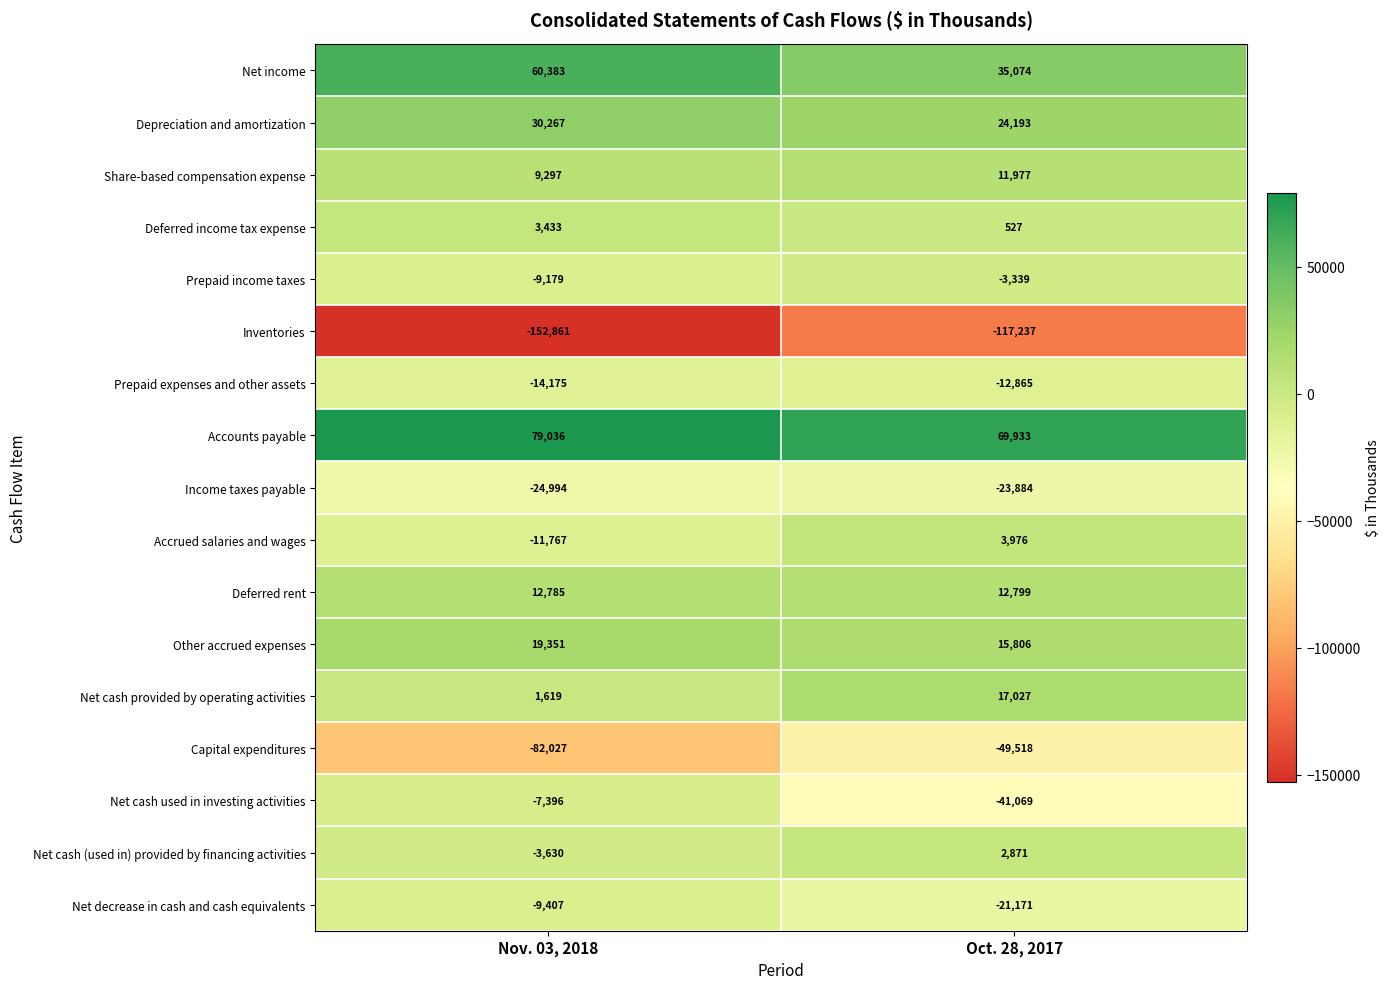

How many data points does each series have?

2